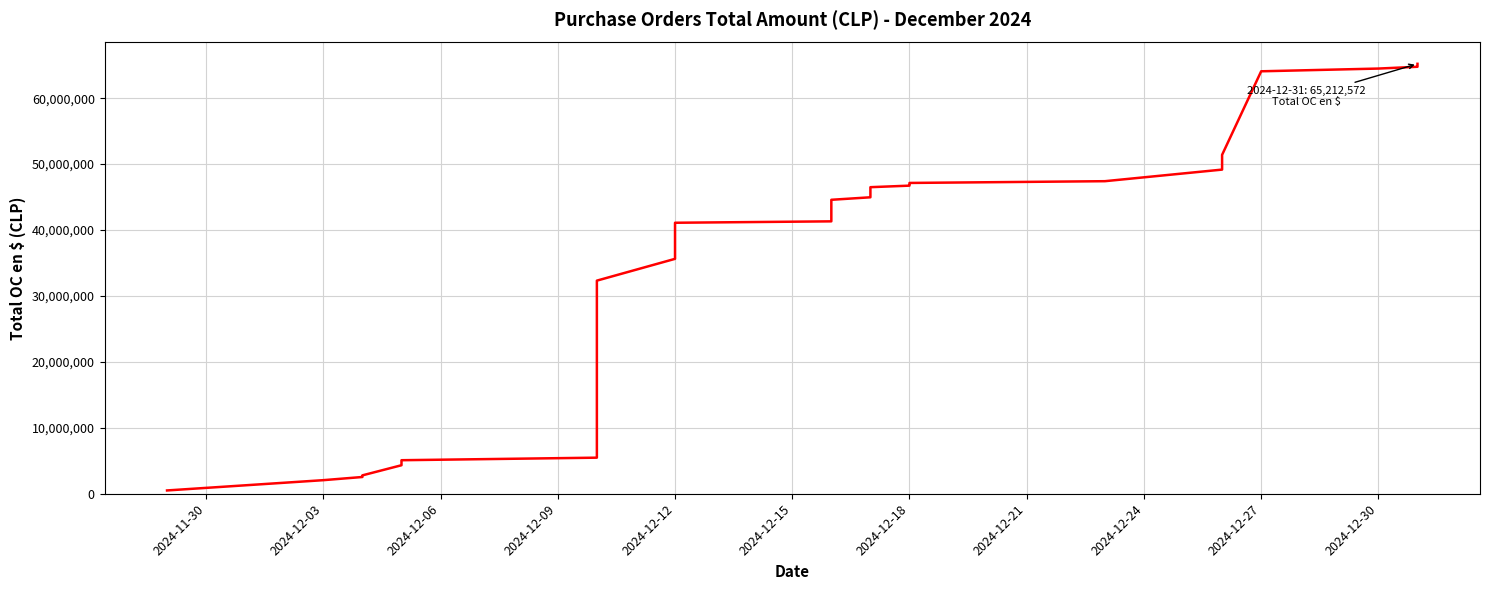

True or false: there are more than 1 points higher than both neighbors.

False